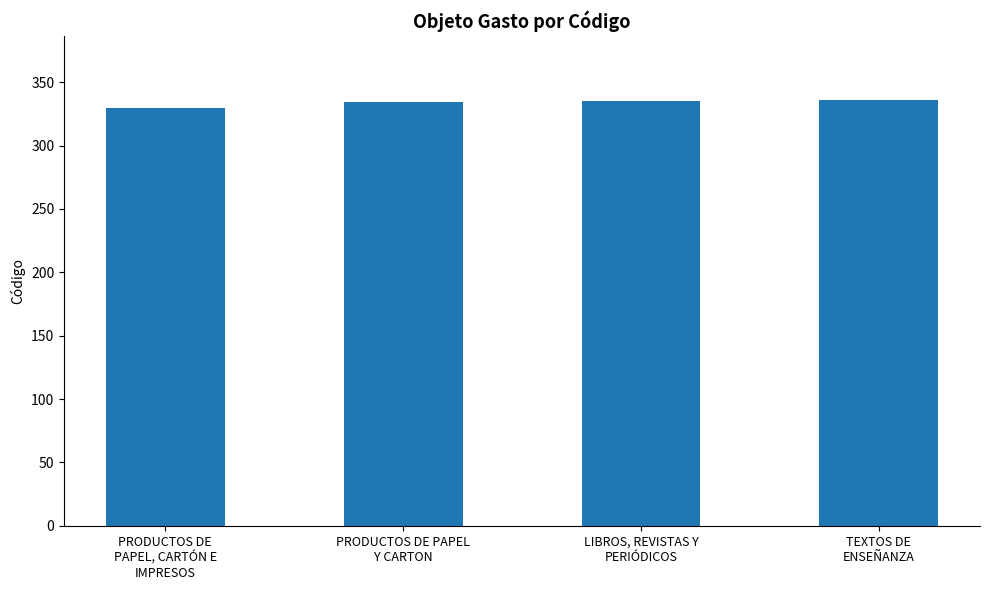

Count the number of data series in this chart.

1